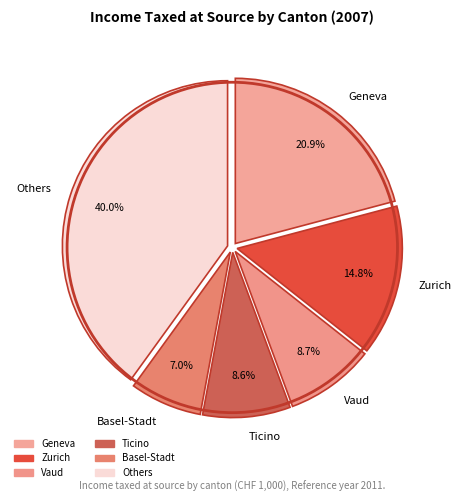

How many segments does this pie chart have?

6